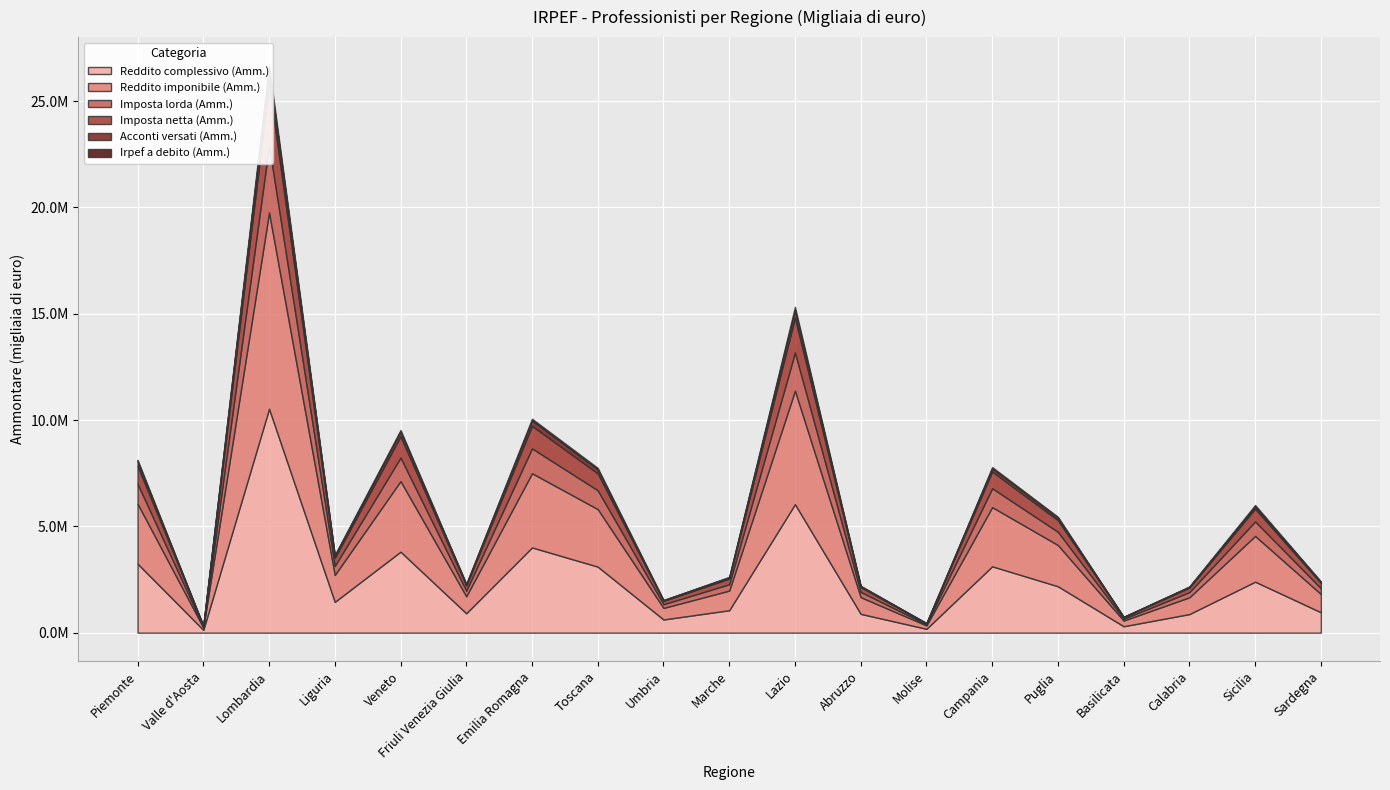

Which series has the widest spread of values?

Reddito complessivo (Amm.)